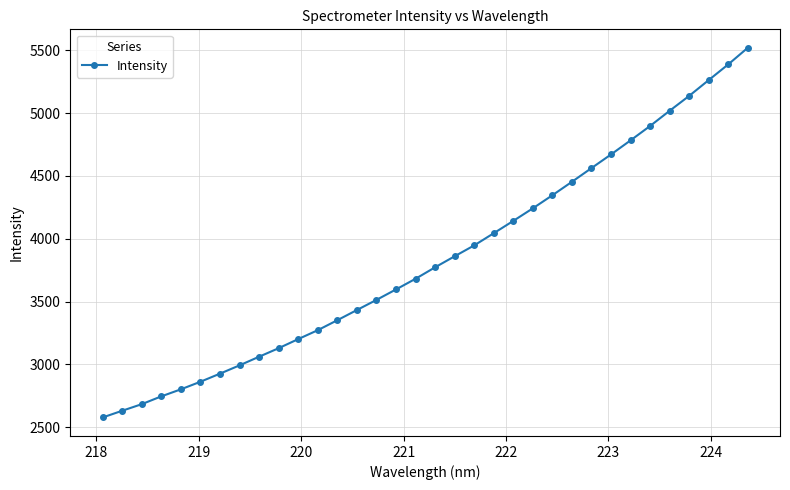

What is the value of the 12th point from the left?

3272.3